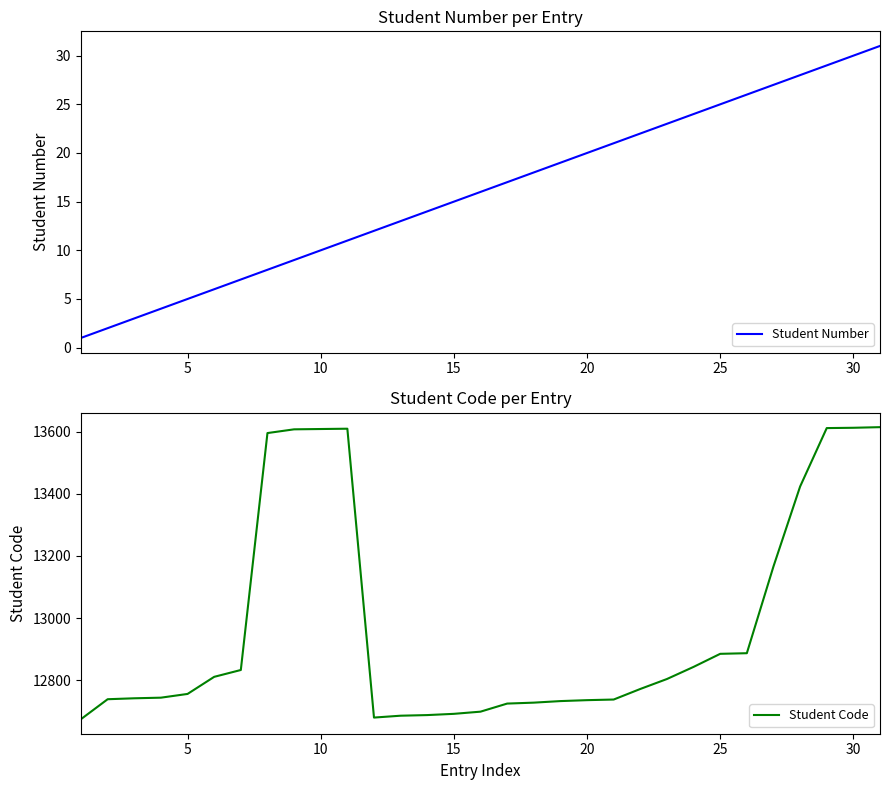

The value of Student Code at 10 is 7451. True or false?

False